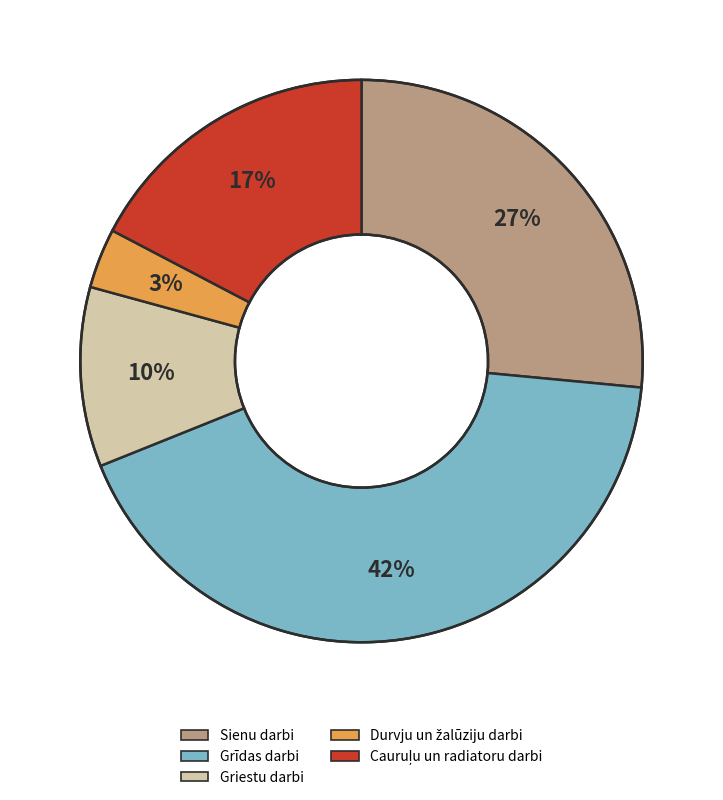

The Sienu darbi slice represents 37% of the pie. True or false?

False